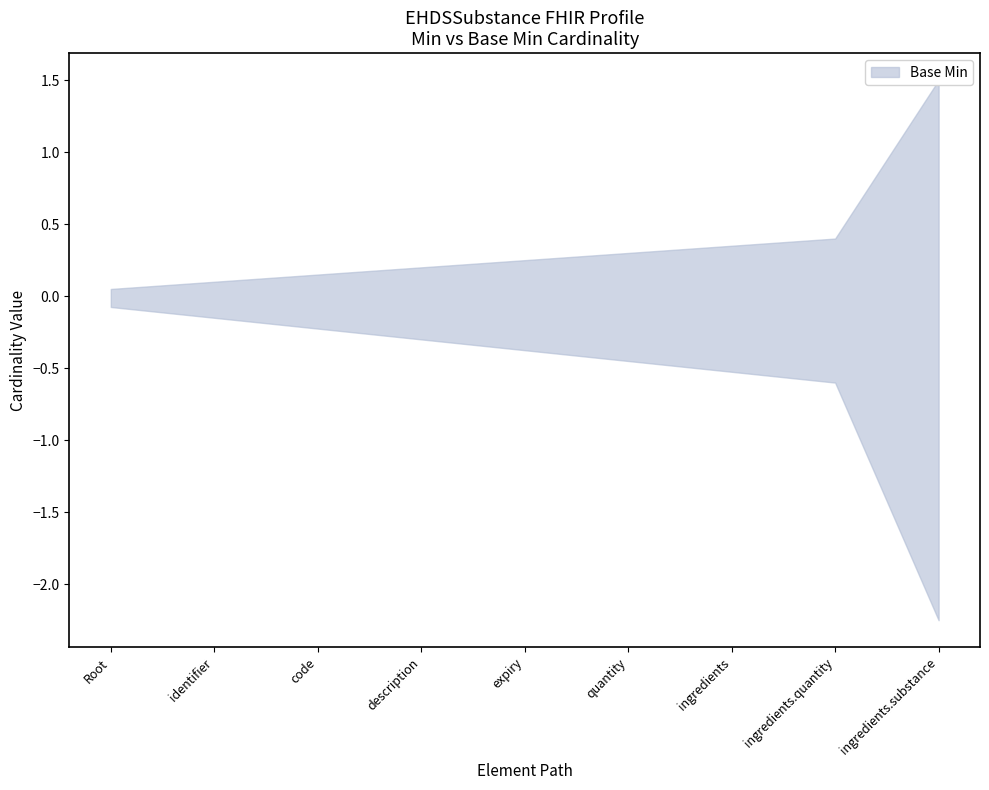

What position from the left is EHDSSubstance.description?

4